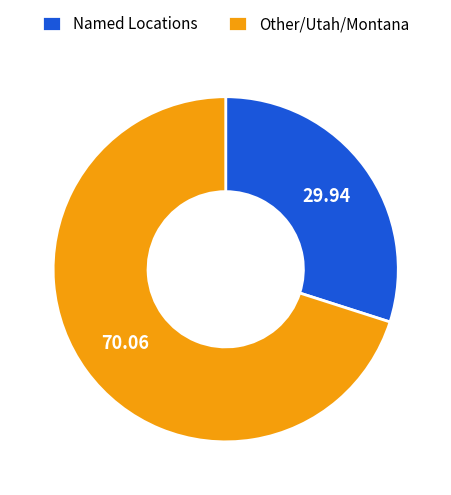

Does Named Locations represent more than half of the total?

No